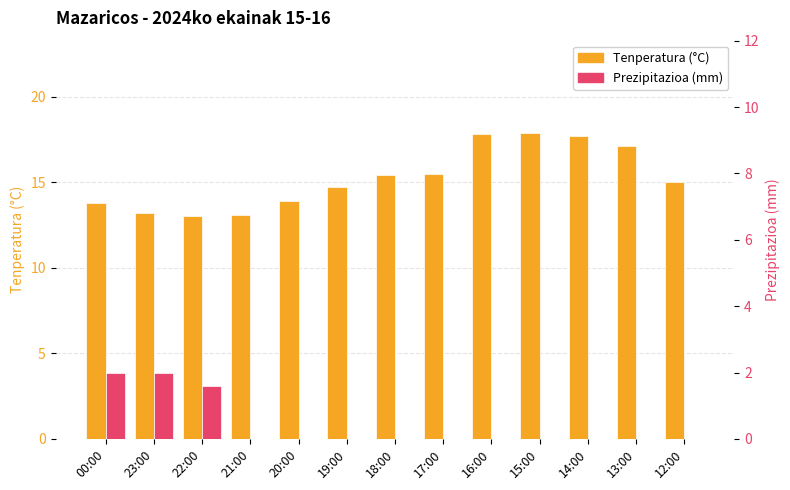

What is the sum of the Prezipitazioa (mm) values at 12:00 and 00:00?

2.0